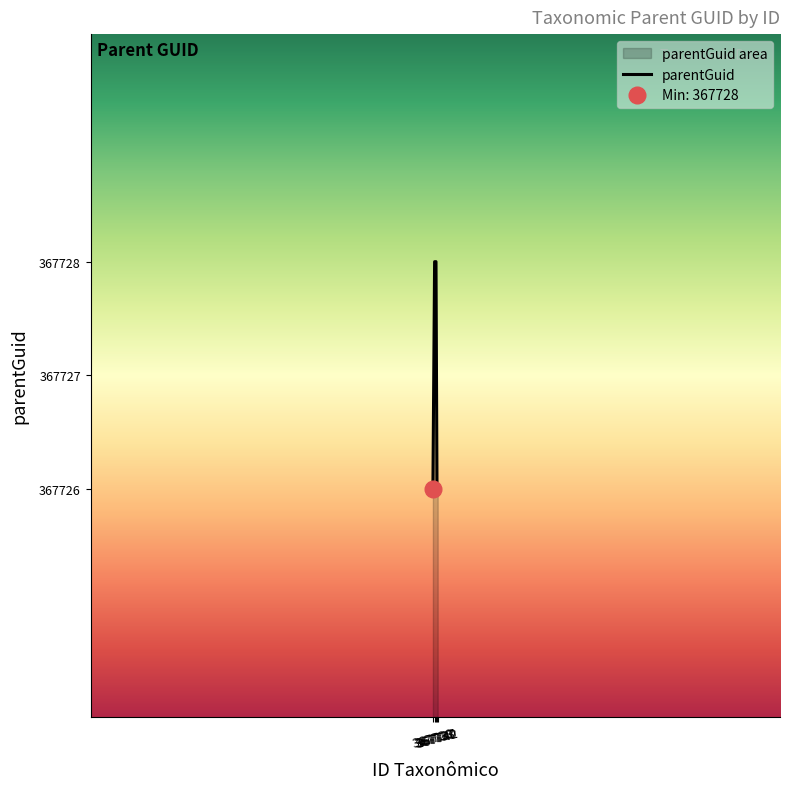

How many lines are shown in the chart?

1